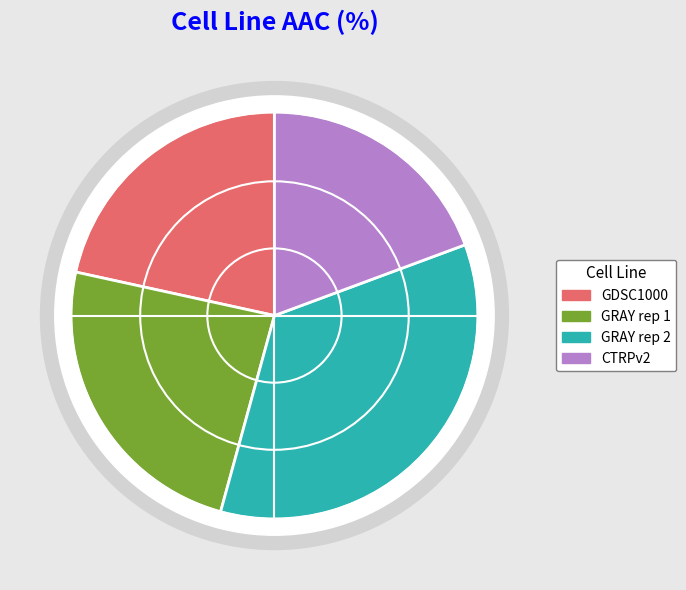

Rank the categories by value from lowest to highest.

CTRPv2, GDSC1000, GRAY rep 1, GRAY rep 2